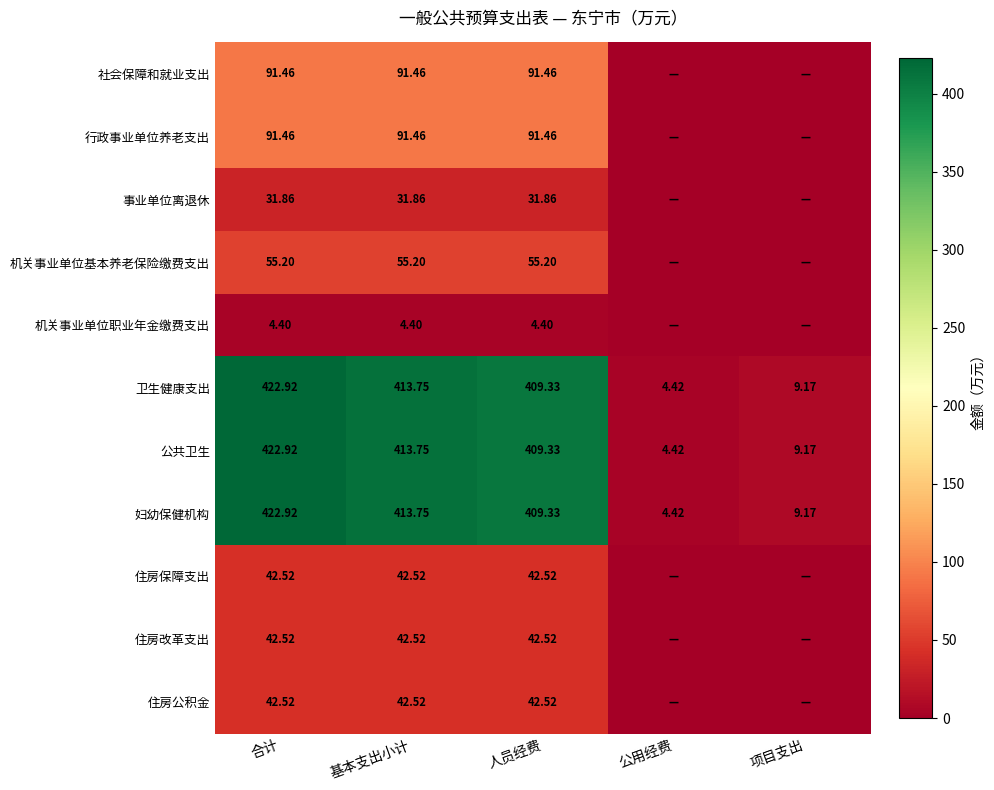

Is the value of 机关事业单位基本养老保险缴费支出 at 基本支出小计 greater than the value of 卫生健康支出 at 项目支出?

Yes